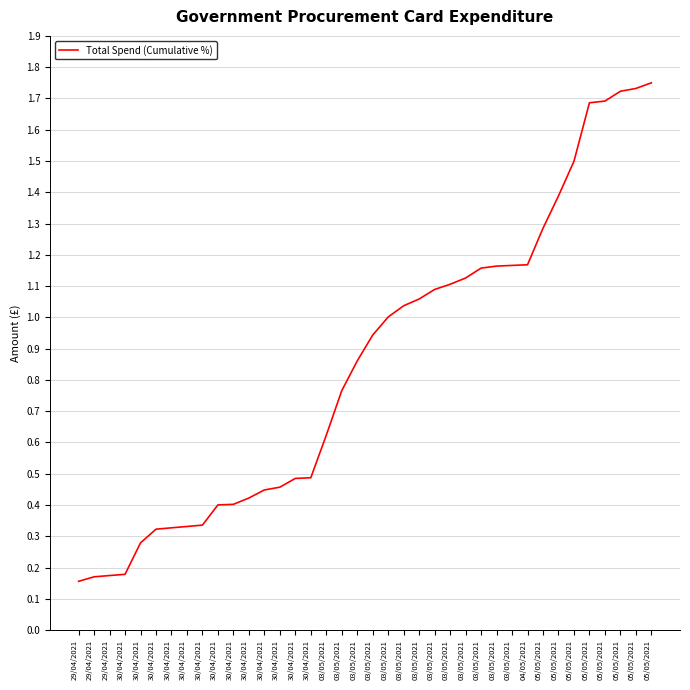

Read the value at 03/05/2021.

0.8